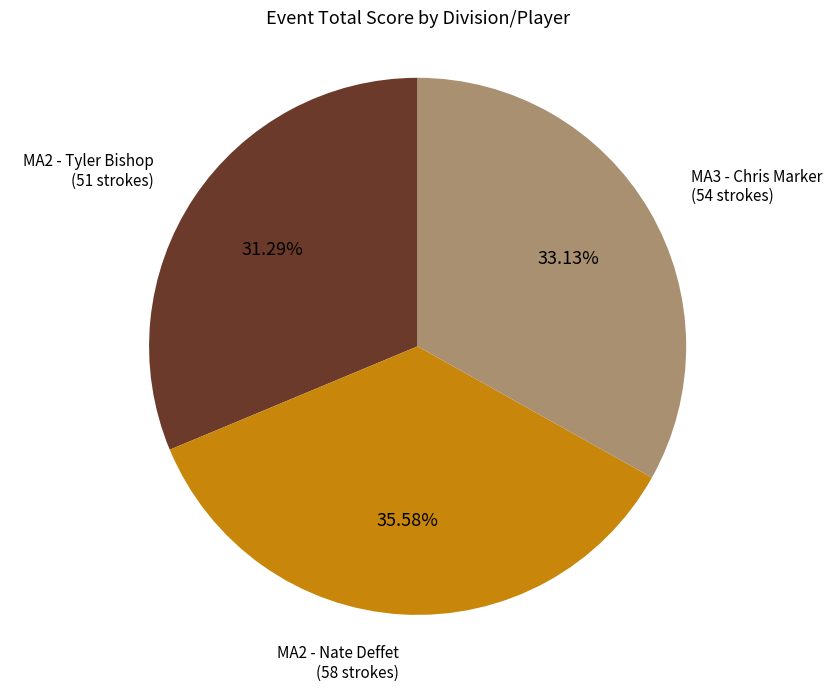

Is there a majority slice in this chart?

No